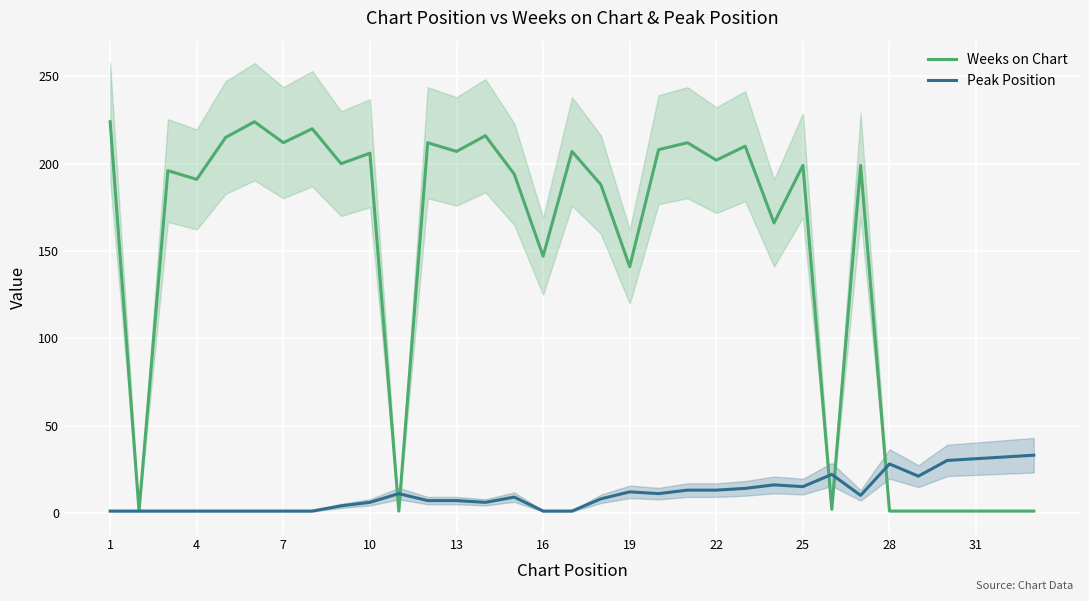

The value of Peak Position at 25 is 15. True or false?

True